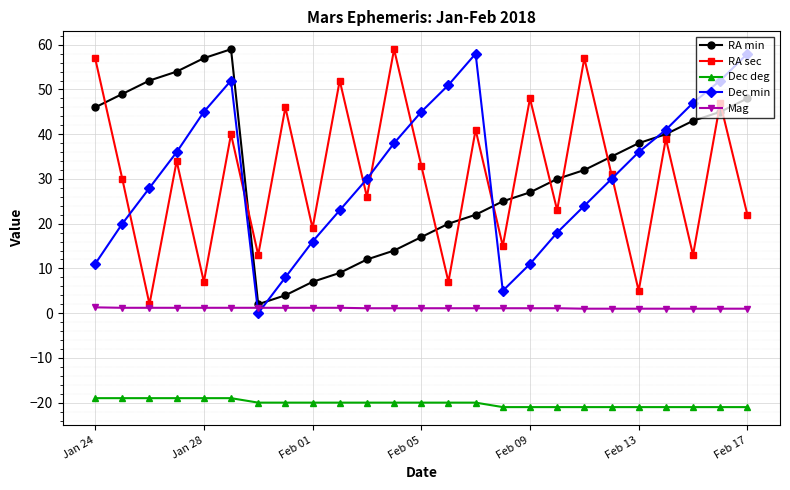

At how many categories does at least one series exceed 37?

19